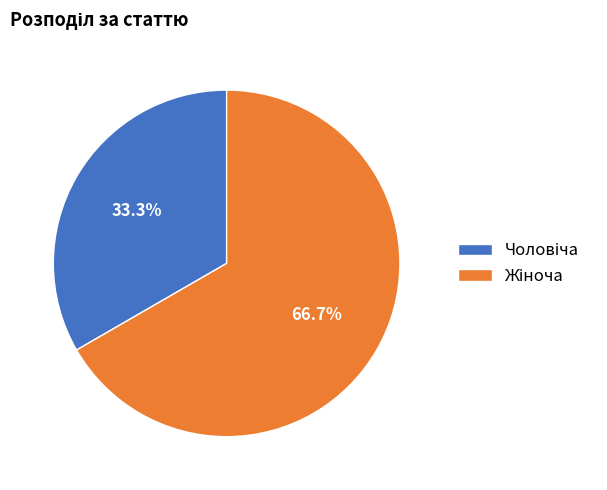

Does any single category account for the majority?

Yes